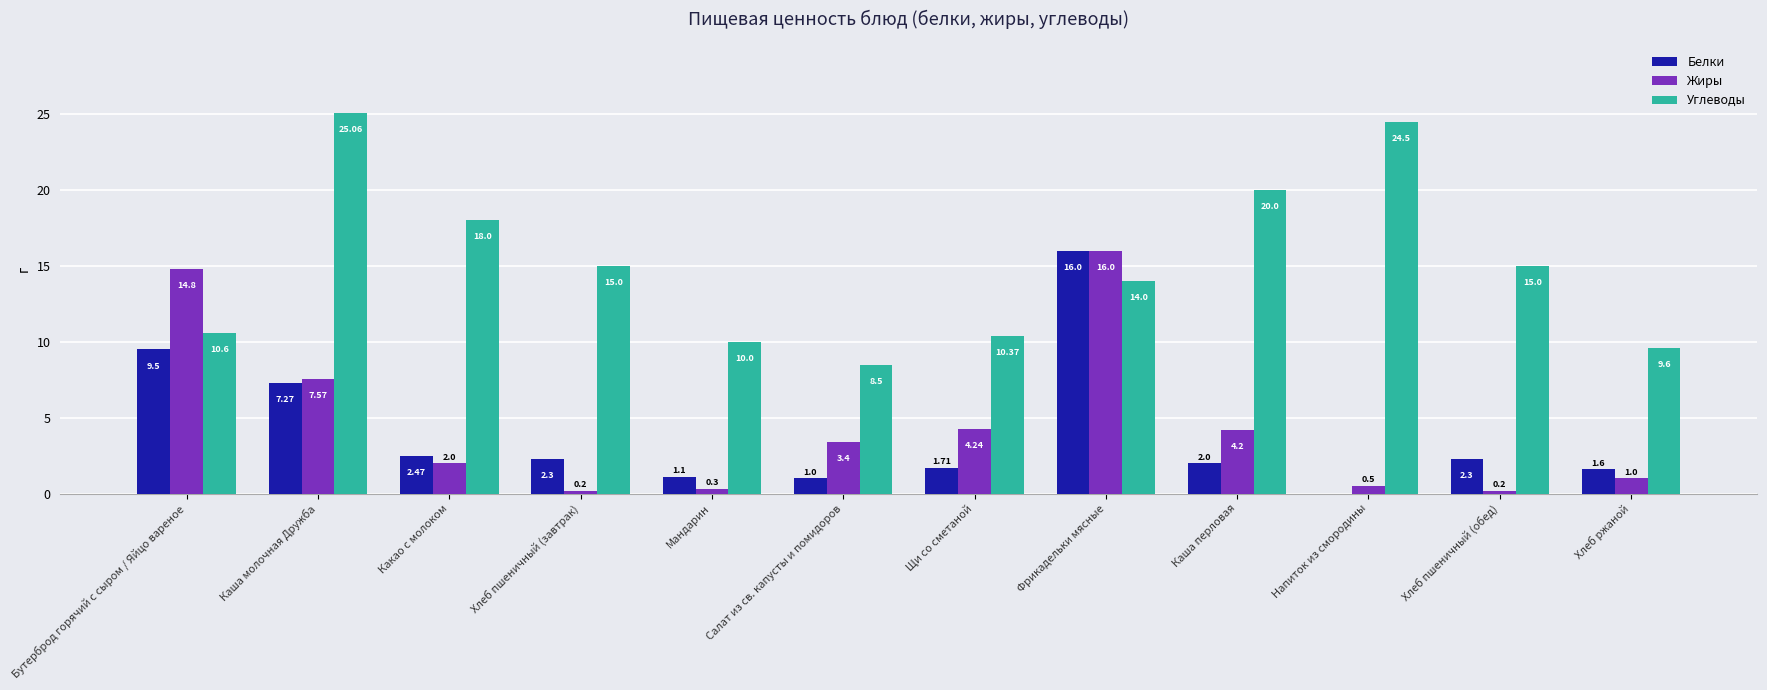

What is the sum of the Углеводы values at Хлеб пшеничный (завтрак) and Каша перловая?

35.0